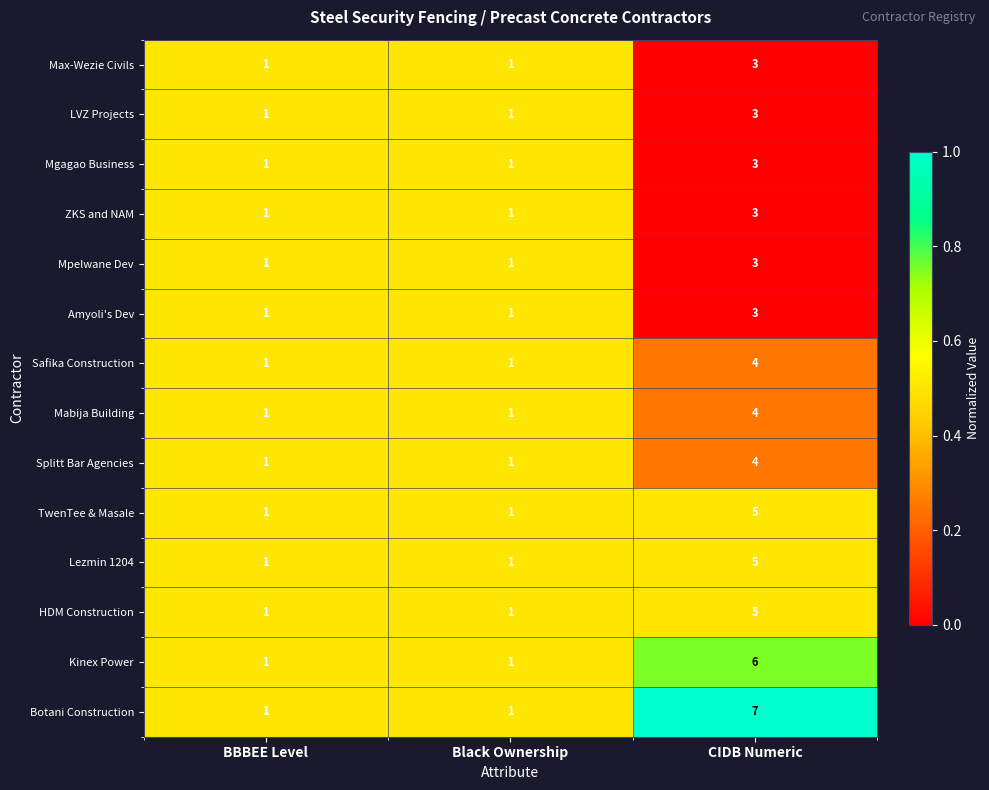

The Lezmin 1204 series shows 5 at CIDB Numeric. True or false?

True